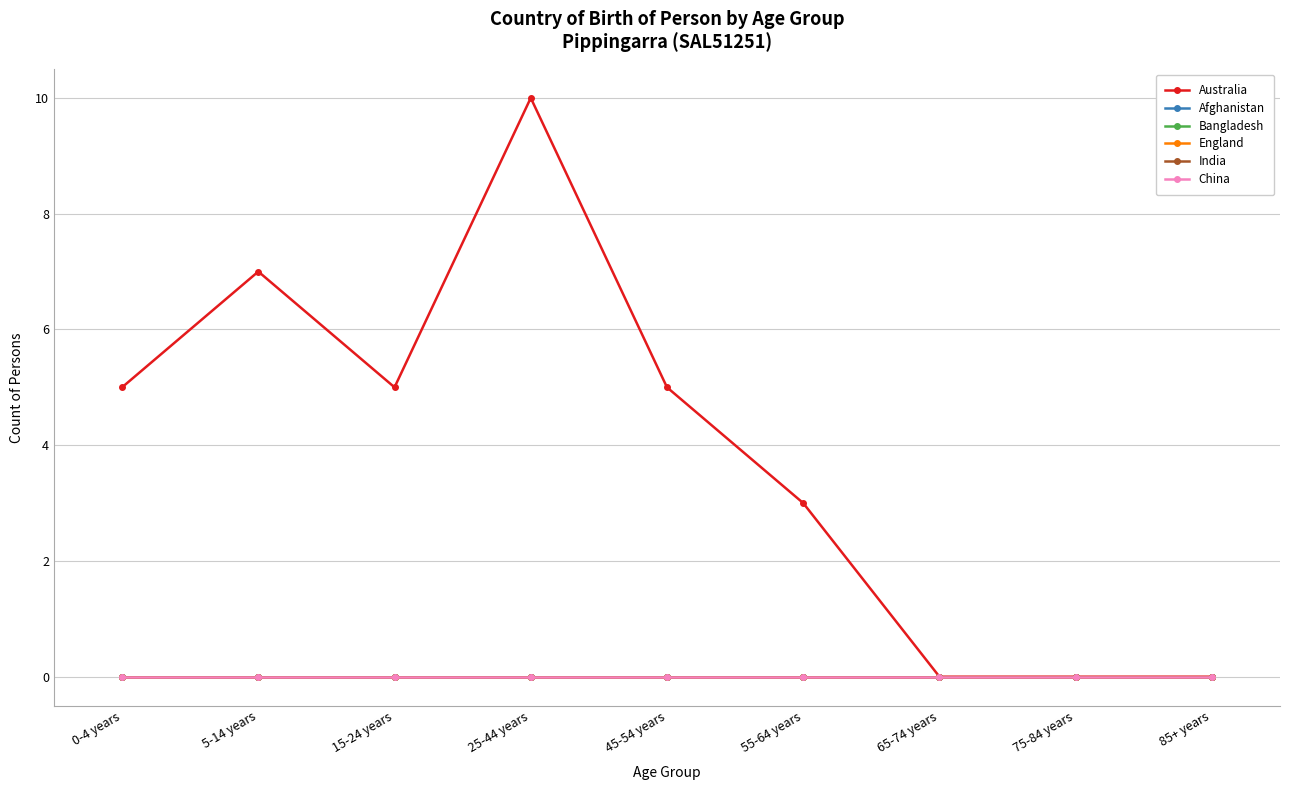

Reading right to left, transcribe all the data shown in this chart.

Australia: 85+ years=0	75-84 years=0	65-74 years=0	55-64 years=3	45-54 years=5	25-44 years=10	15-24 years=5	5-14 years=7	0-4 years=5
Afghanistan: 85+ years=0	75-84 years=0	65-74 years=0	55-64 years=0	45-54 years=0	25-44 years=0	15-24 years=0	5-14 years=0	0-4 years=0
Bangladesh: 85+ years=0	75-84 years=0	65-74 years=0	55-64 years=0	45-54 years=0	25-44 years=0	15-24 years=0	5-14 years=0	0-4 years=0
England: 85+ years=0	75-84 years=0	65-74 years=0	55-64 years=0	45-54 years=0	25-44 years=0	15-24 years=0	5-14 years=0	0-4 years=0
India: 85+ years=0	75-84 years=0	65-74 years=0	55-64 years=0	45-54 years=0	25-44 years=0	15-24 years=0	5-14 years=0	0-4 years=0
China: 85+ years=0	75-84 years=0	65-74 years=0	55-64 years=0	45-54 years=0	25-44 years=0	15-24 years=0	5-14 years=0	0-4 years=0